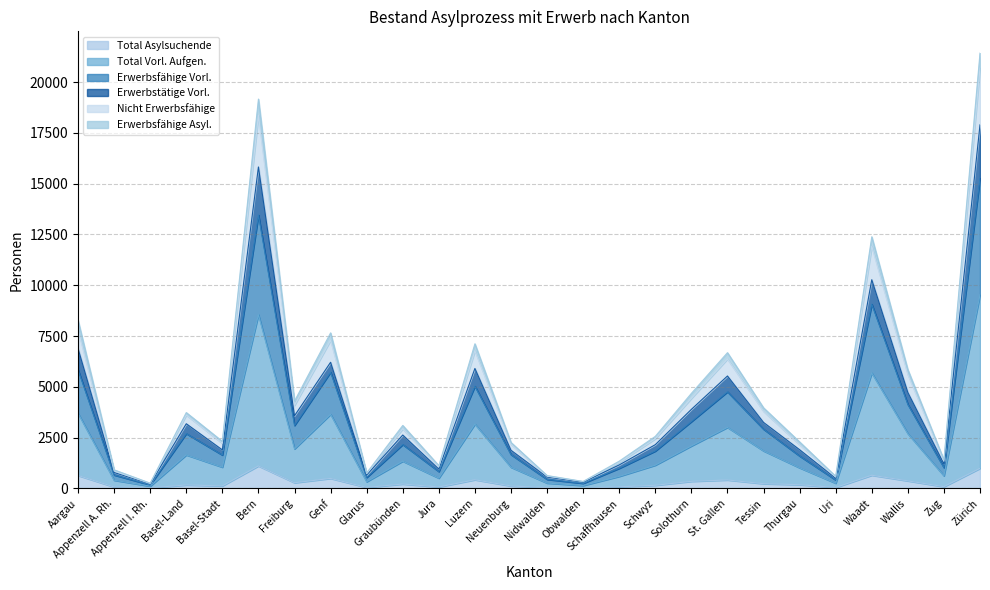

At how many categories does at least one series exceed 1231?

19